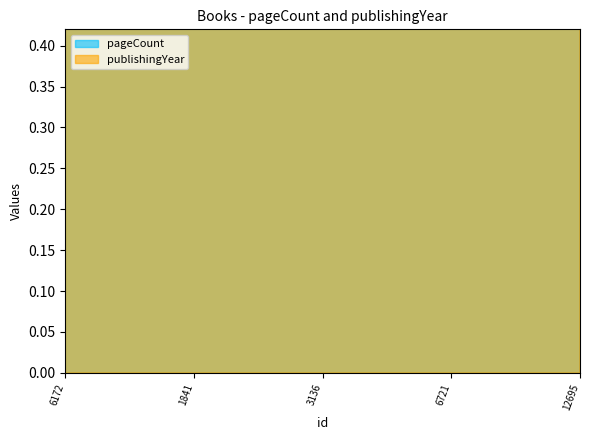

Reading left to right, list all the values displayed in this chart.

pageCount: 0.6	0.4	1.0	0.5	0.8
publishingYear: 1.0	1.0	1.0	1.0	1.0